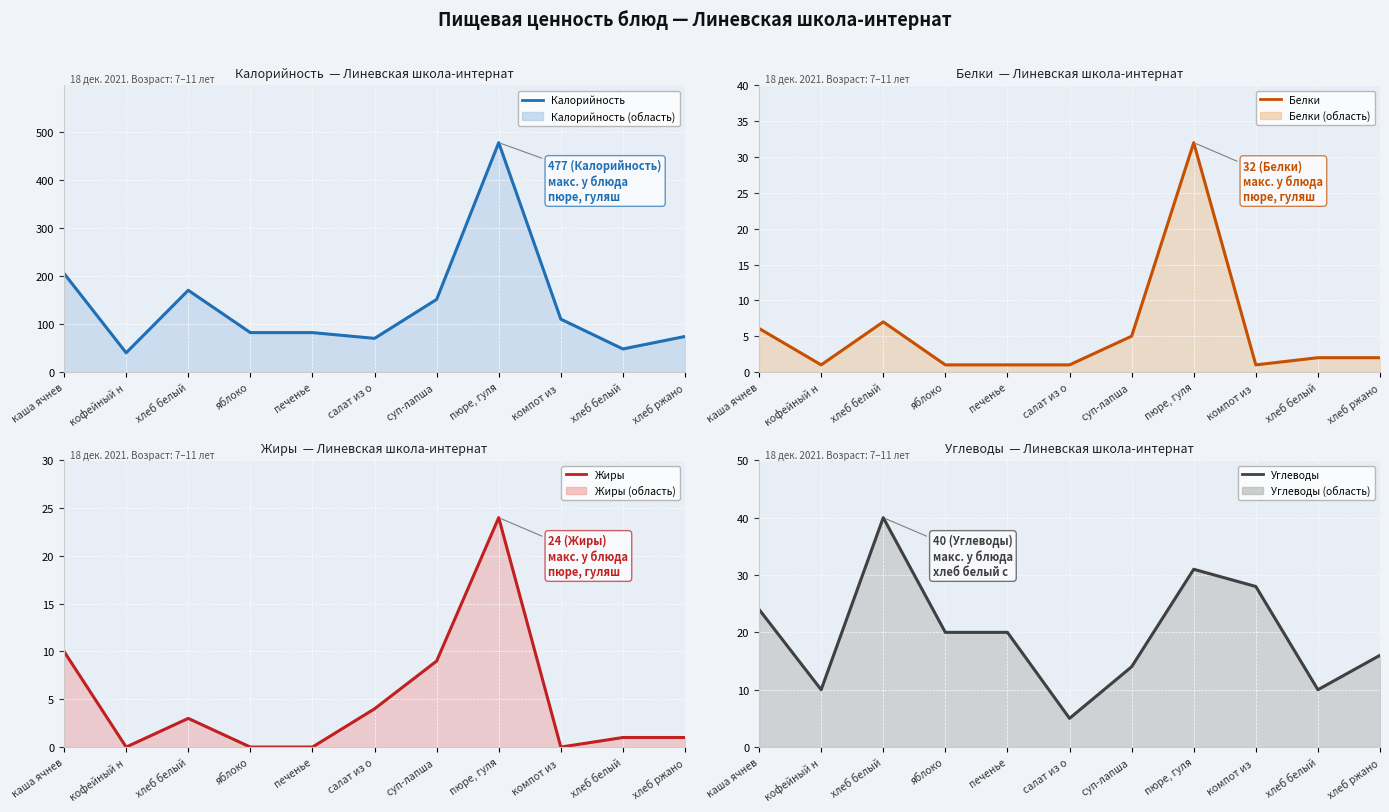

Which series changed the most between хлеб белый and салат из о?

Калорийность